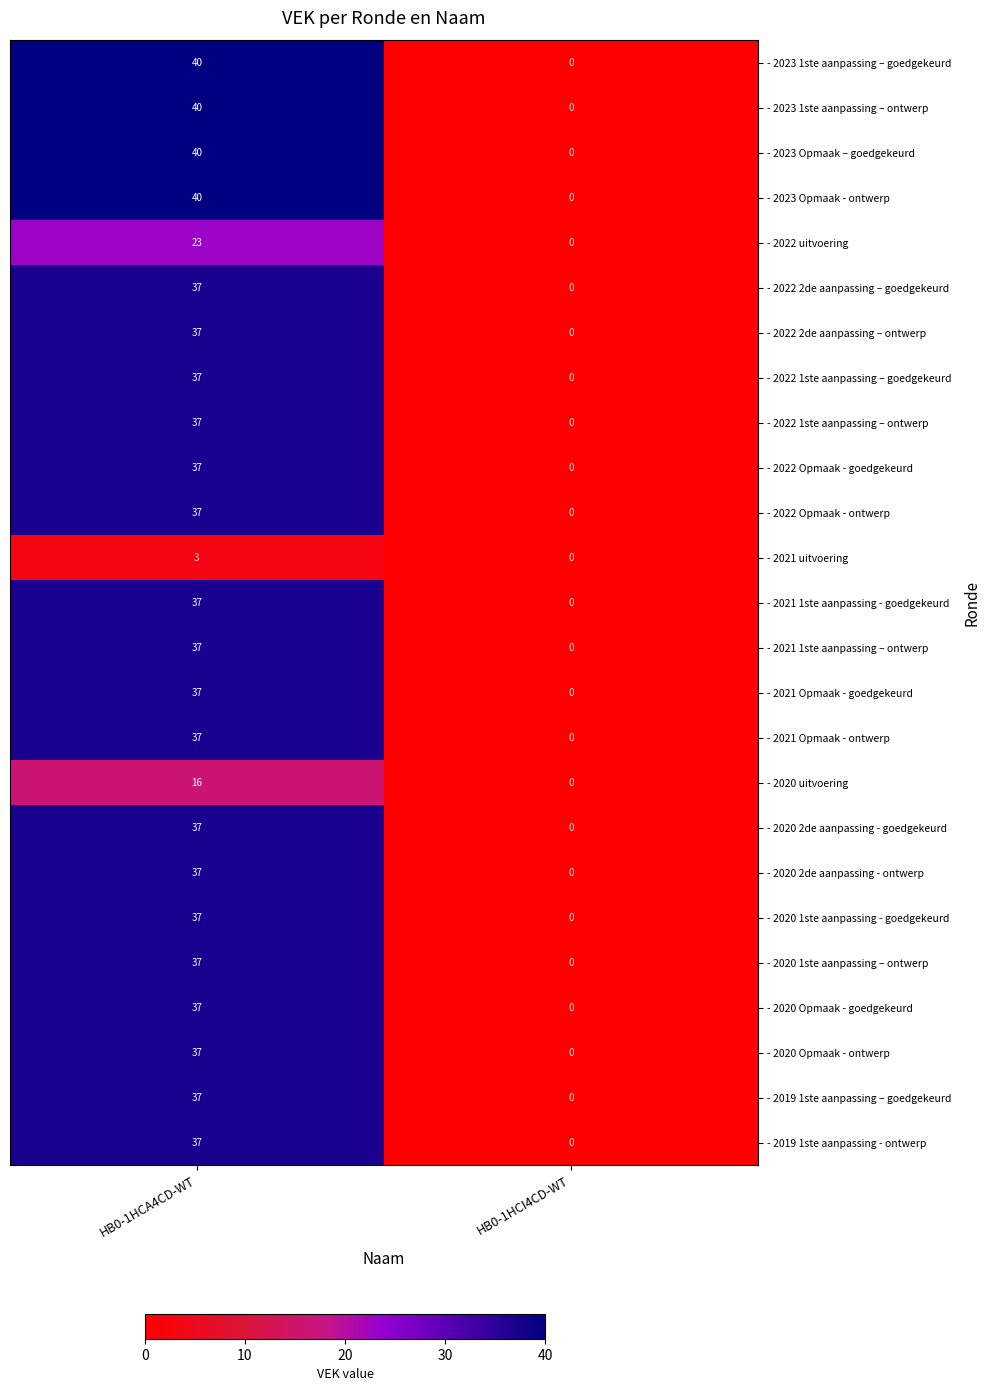

At how many categories does at least one series exceed 34?

1